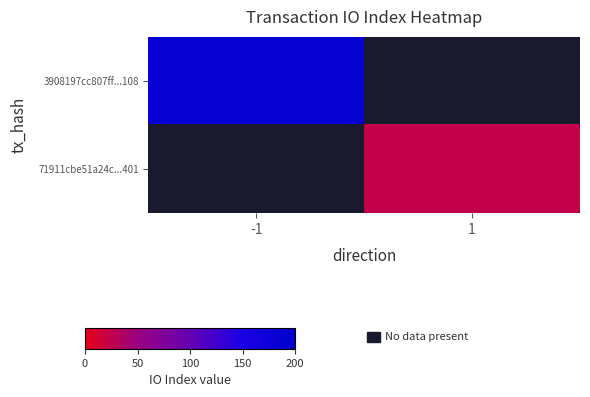

What is the lowest value of the 3908197cc807ff...108 series?

188.0